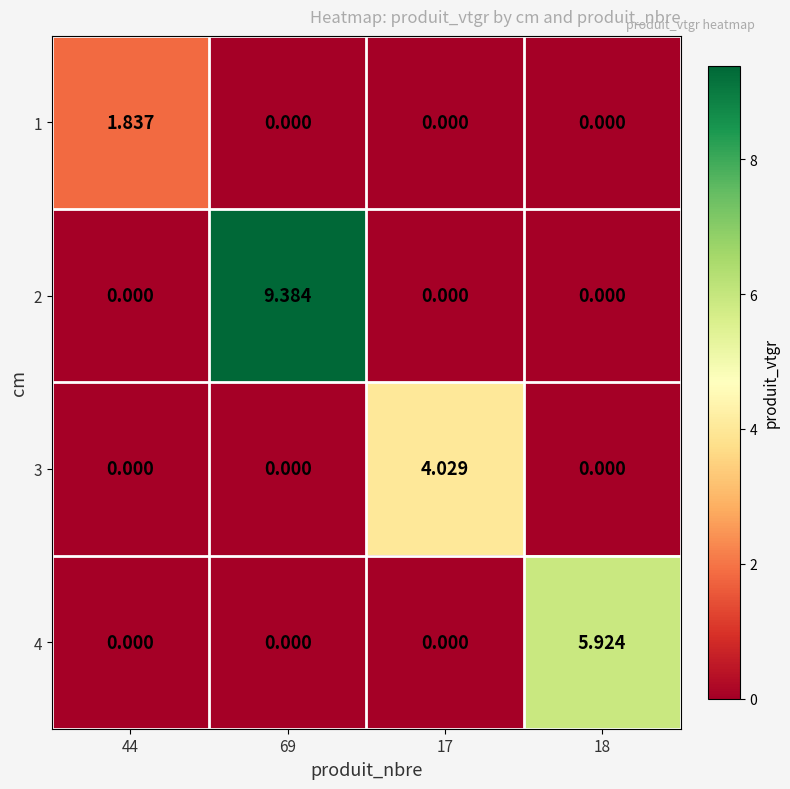

Rank the series by their average value, from lowest to highest.

1, 3, 4, 2